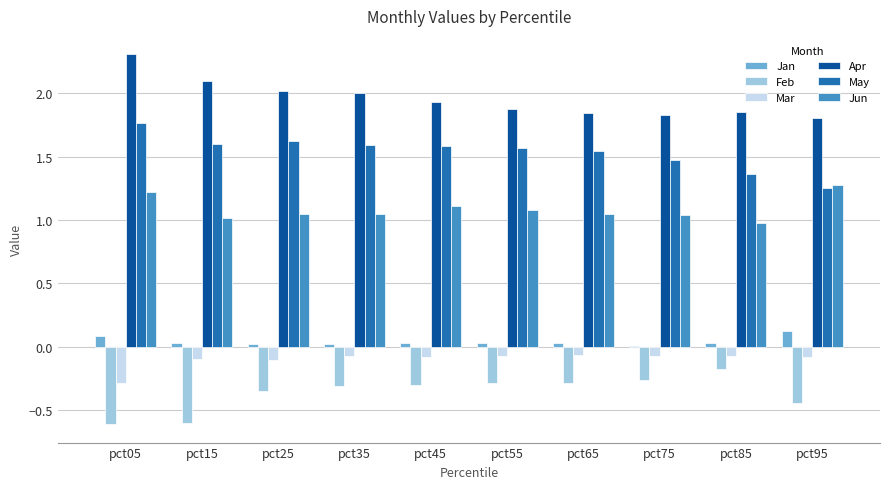

Which series has the largest total across all categories?

Apr